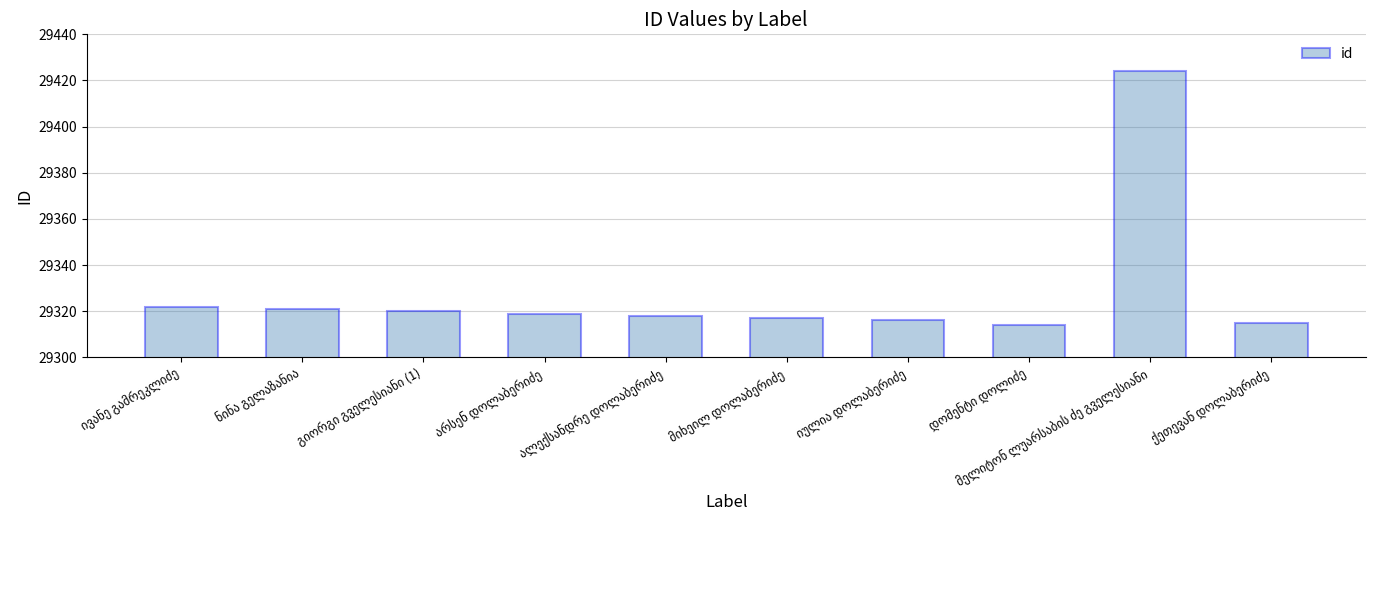

What is the smallest value displayed?

29314